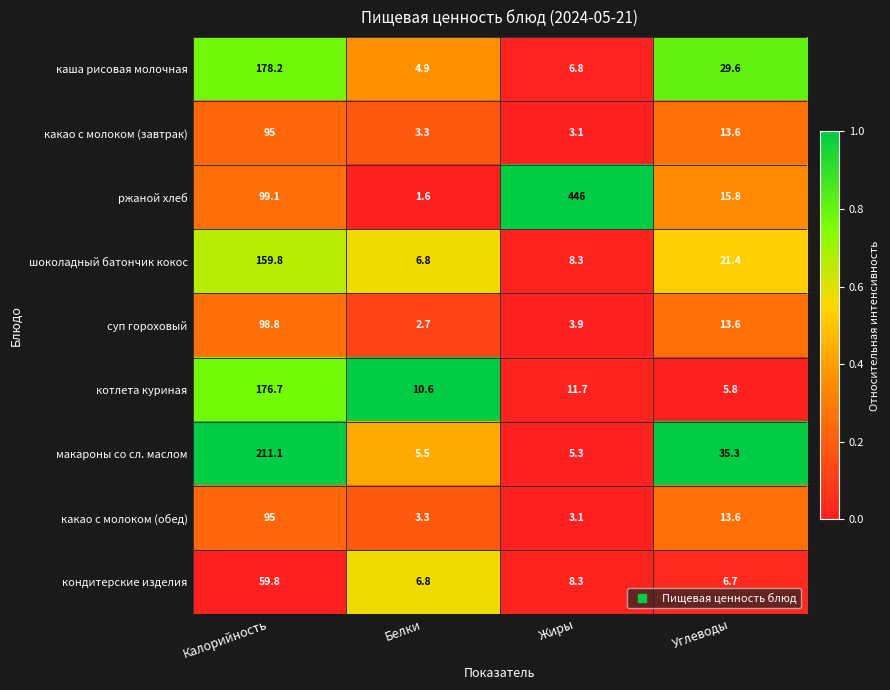

Which series has the widest spread of values?

ржаной хлеб